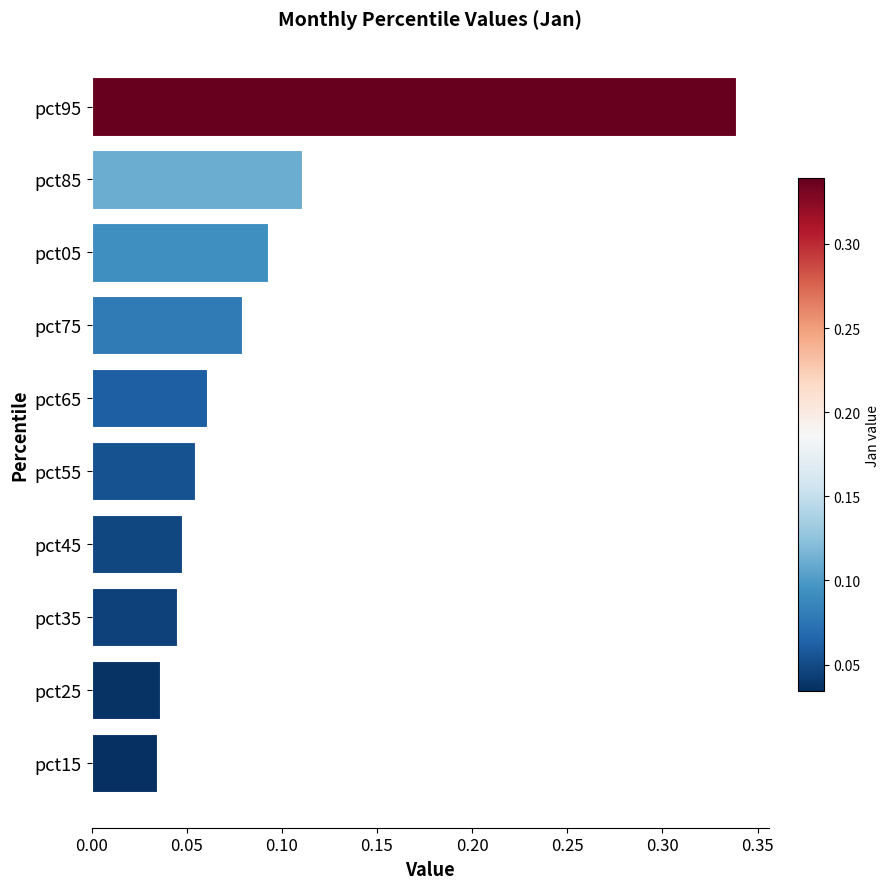

What is the sum of the values at pct95 and pct45?

0.4